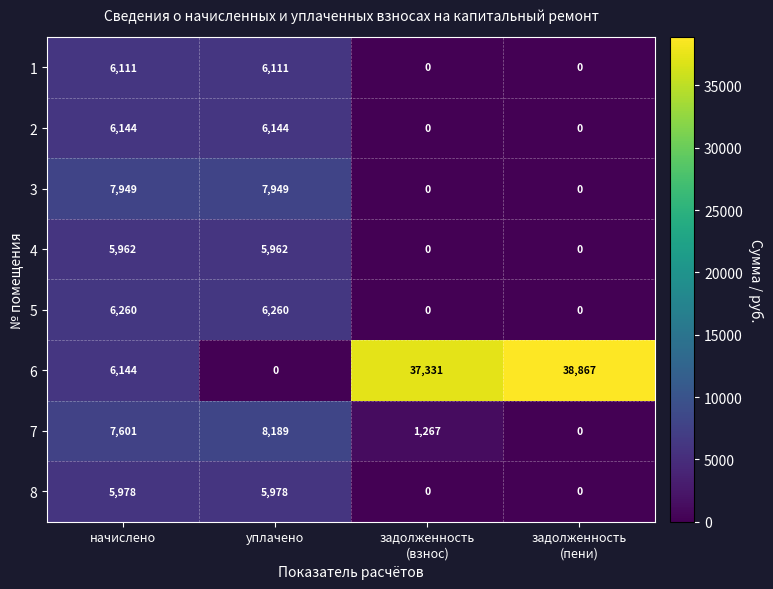

What is the maximum value shown in the chart?

38867